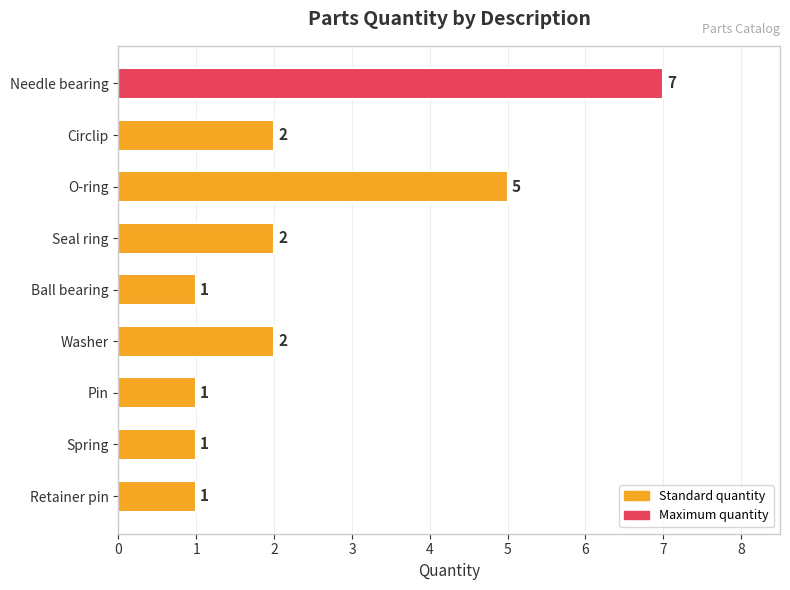

Does the chart contain stacked bars?

No